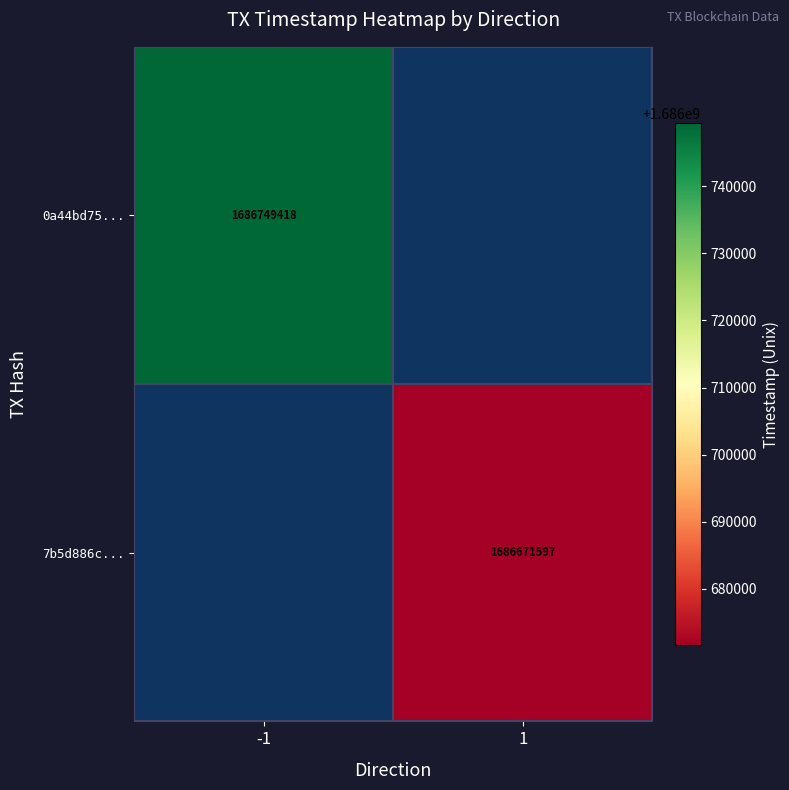

Is the value of 0a44bd75... at -1 greater than the value of 7b5d886c... at 1?

Yes